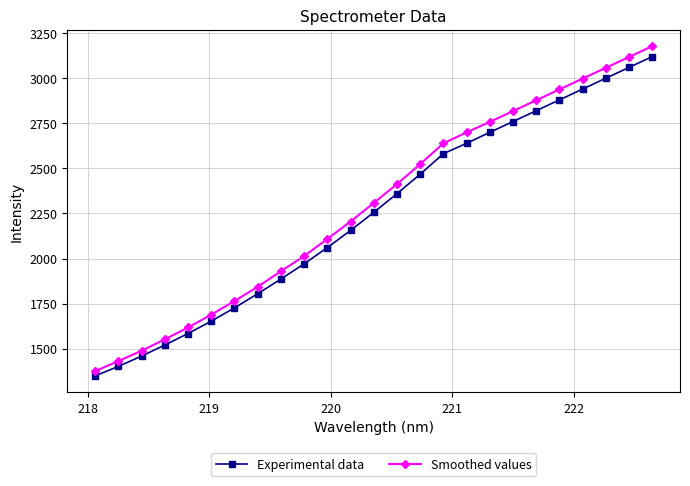

What is the difference between the second highest and second lowest values in the Experimental data series?

1658.4